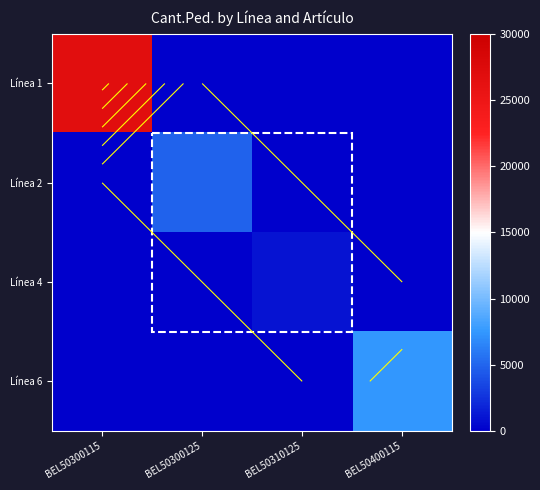

The value of Línea 6 at BEL50310125 is 0. True or false?

True